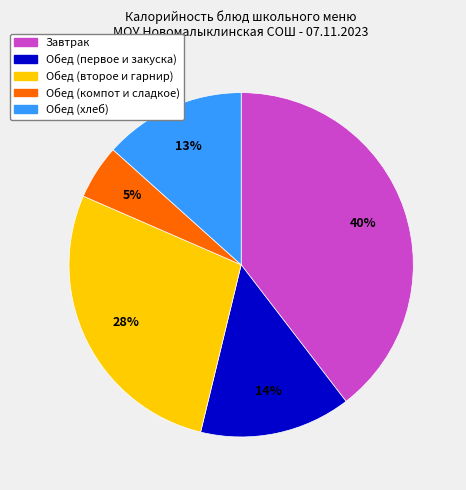

Is there any slice that represents more than half of the pie?

No